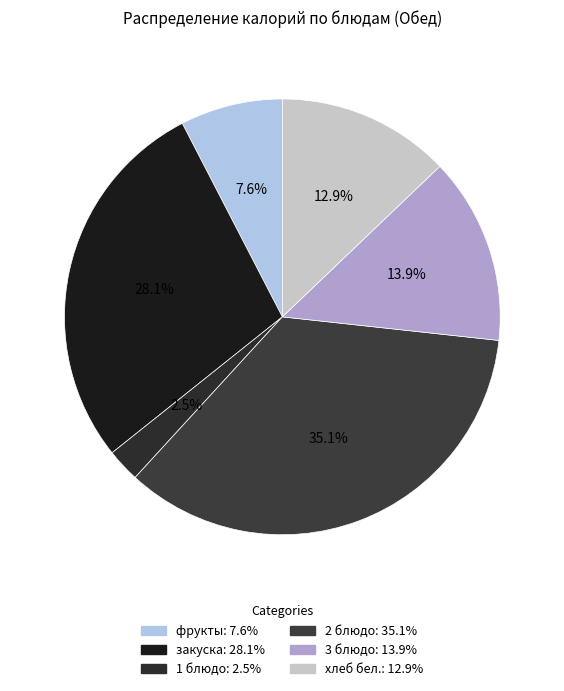

Does 1 блюдо account for over 50% of the chart?

No